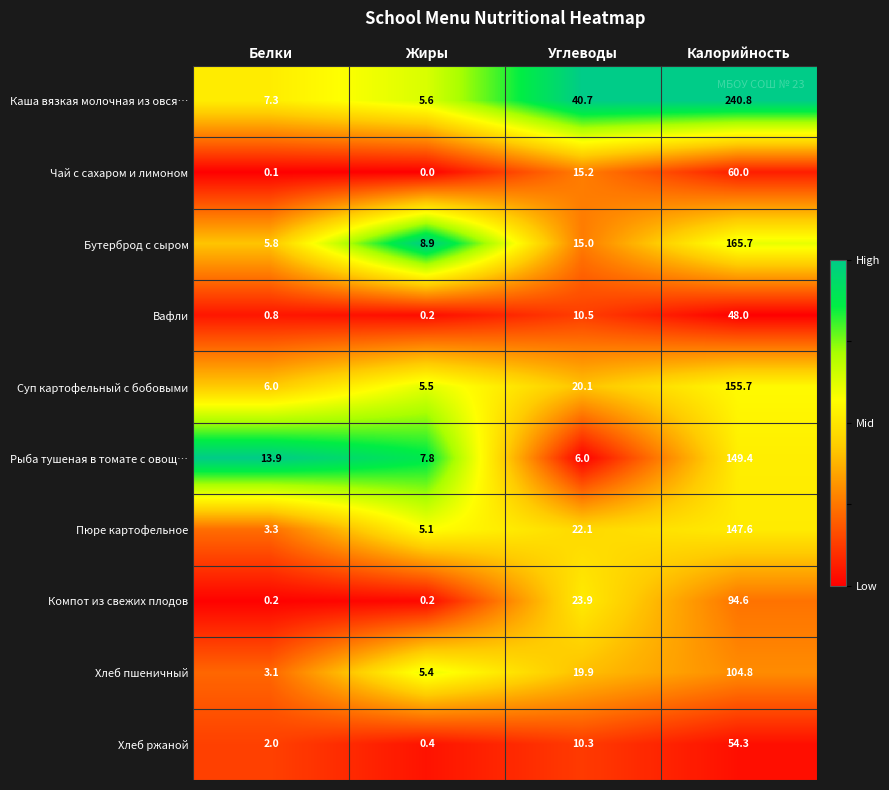

What is the approximate value of Суп картофельный с бобовыми at Жиры?

5.5